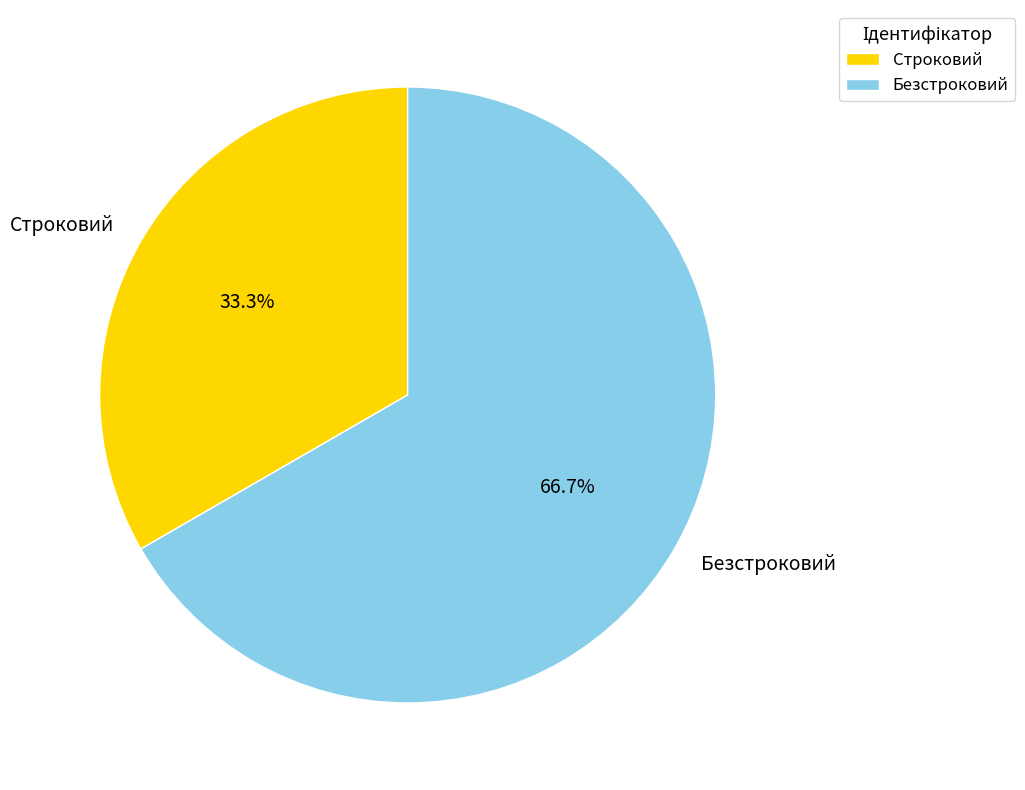

To the nearest percent, what is the average slice percentage?

50%